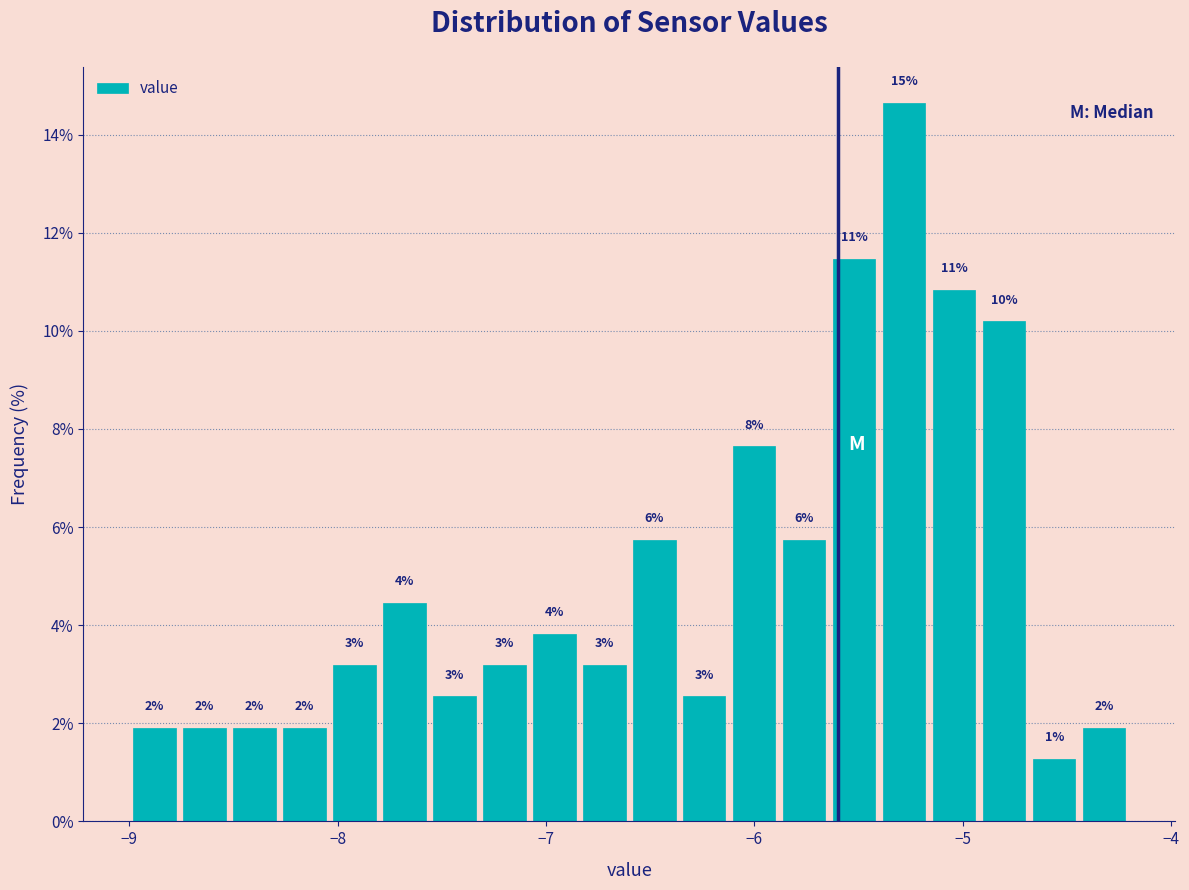

Around what value on the x-axis is the tallest bar? Give the approximate position of its centre, as read against the axis.

-5.3